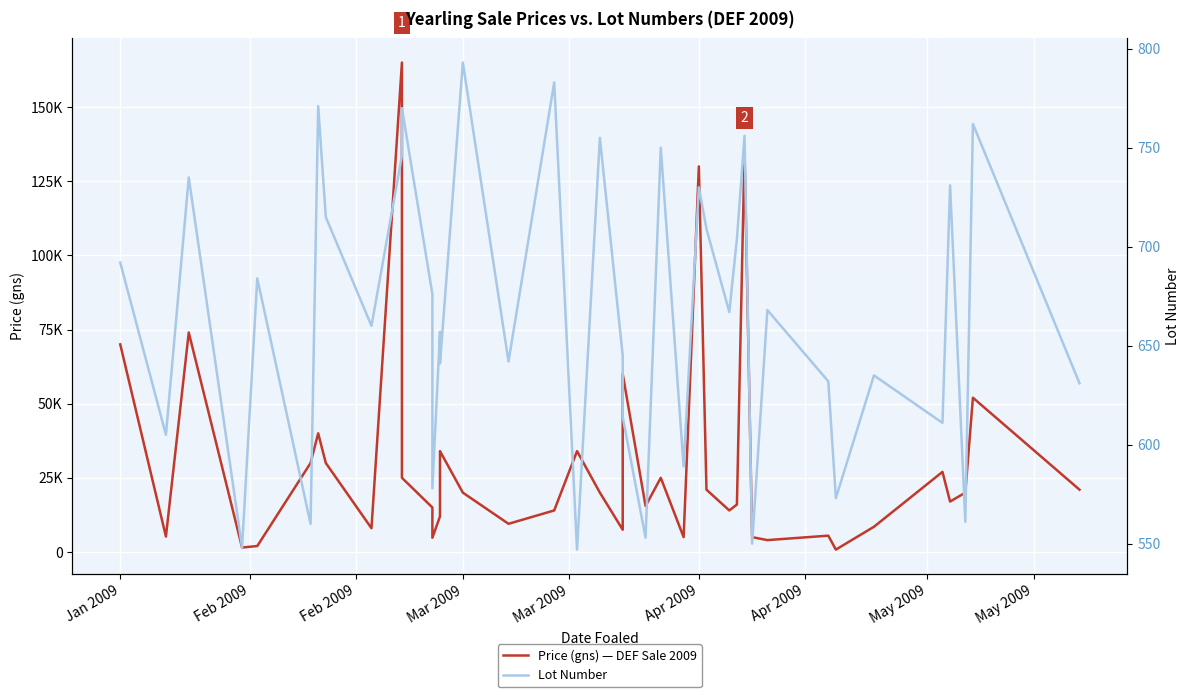

The value of Price (gns) — DEF Sale 2009 at 38 is 88247. True or false?

False